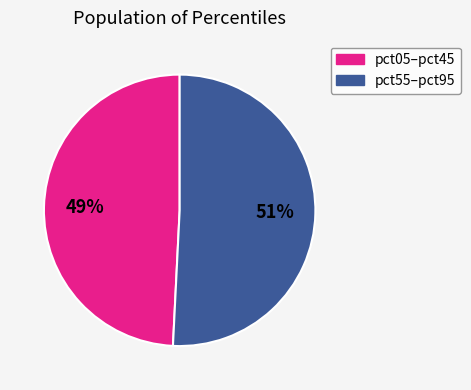

Is there any slice that represents more than half of the pie?

Yes